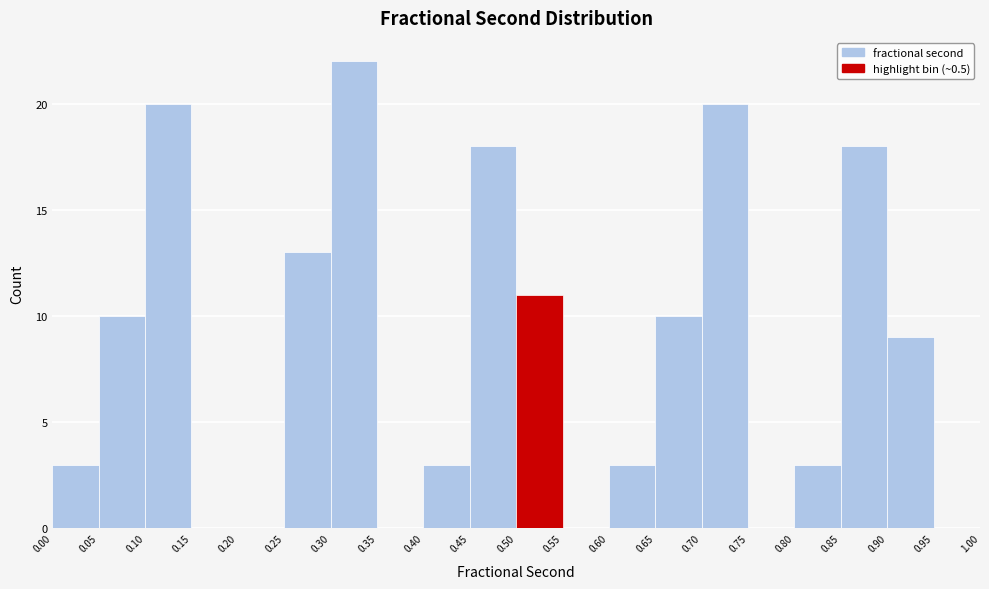

What is the height of the bar covering 0.65 to 0.70 on the x-axis? The values are not printed on the chart, so give them approximately, as read against the axis.

10